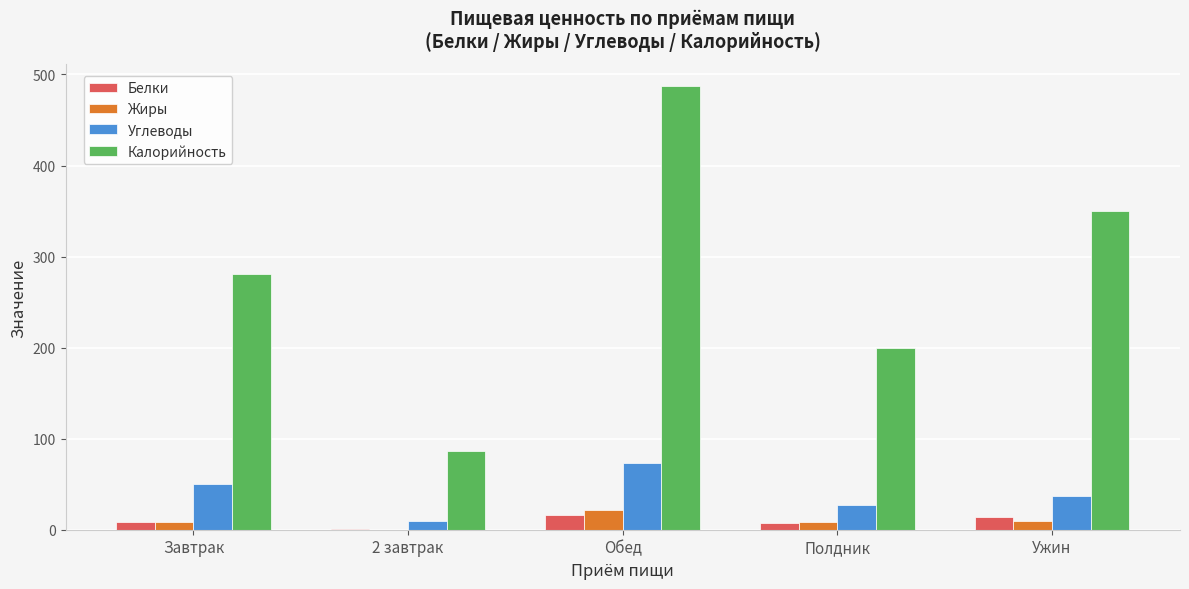

At which label is Калорийность closest to 287?

Завтрак